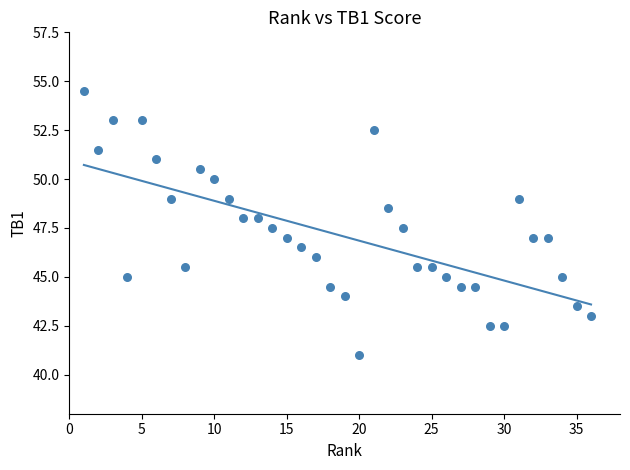

What is the range of Y values (max minus min)?

13.5